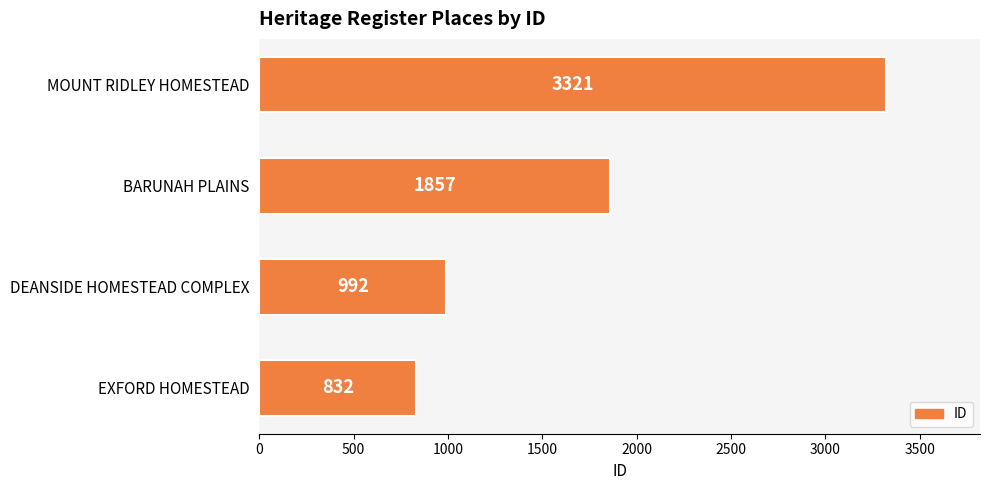

The chart shows a value of 272 at DEANSIDE HOMESTEAD COMPLEX. True or false?

False